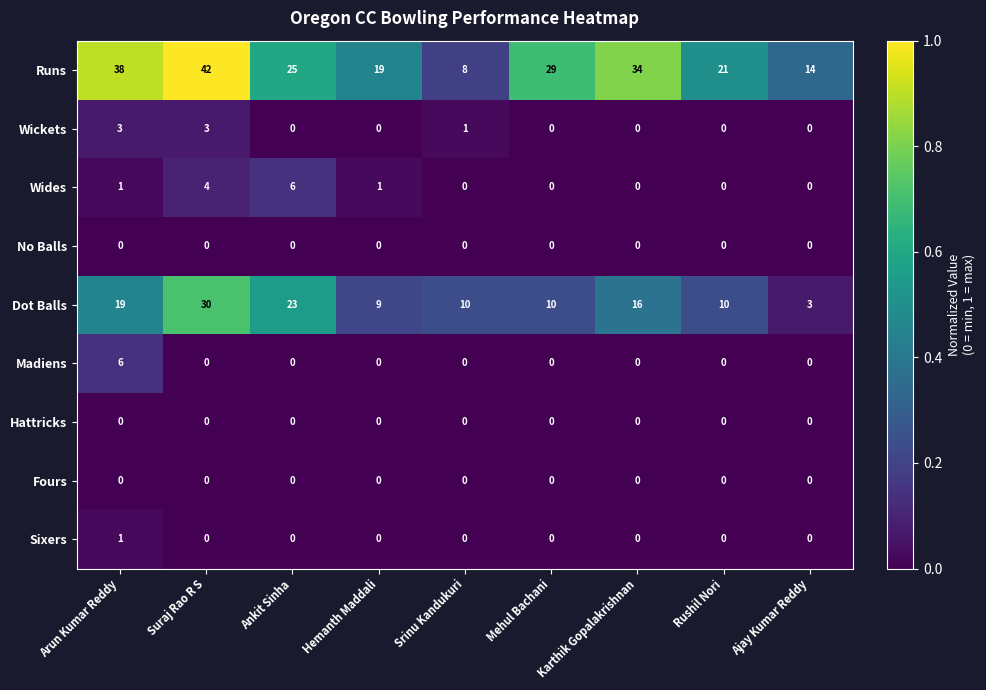

At which category is the sum across all series the highest?

Suraj Rao R S